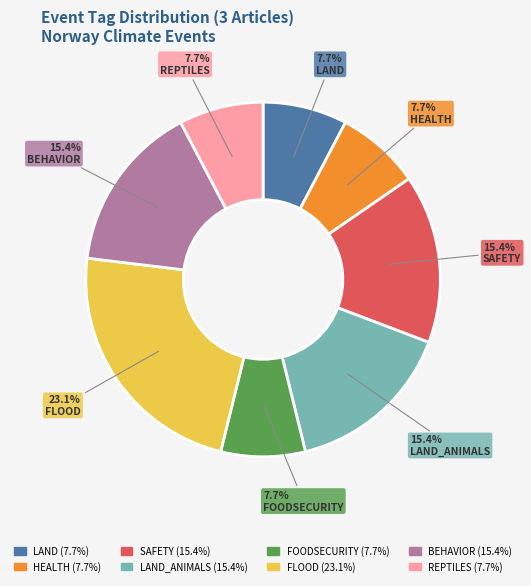

How much of the chart is everything except SAFETY?

84.6%